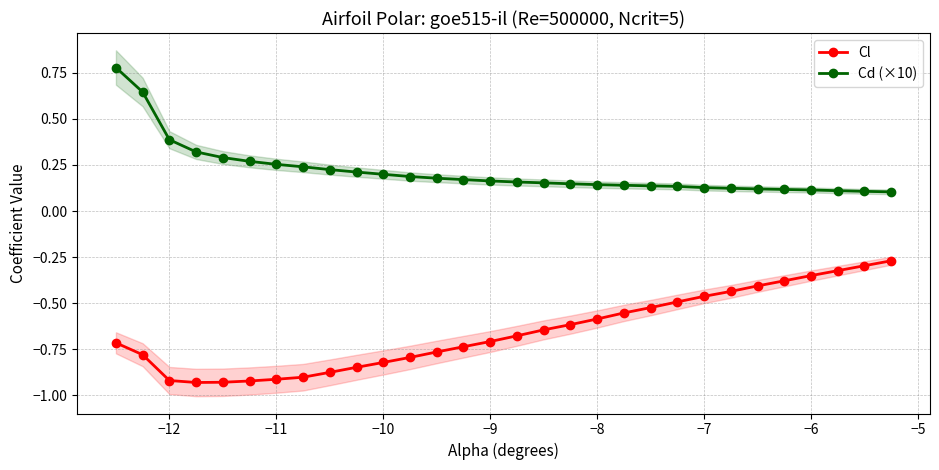

What is the maximum value for Cd (×10)?

0.8